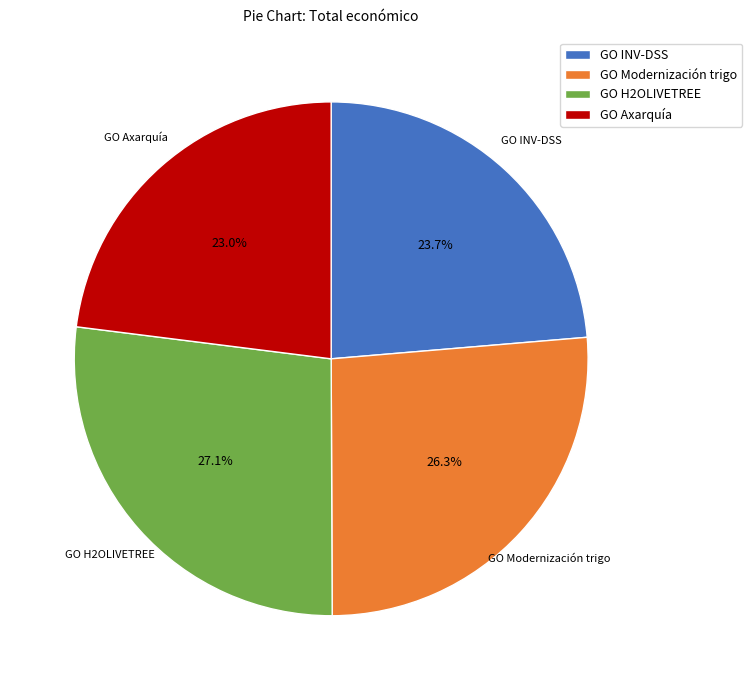

What is the ratio of the value at GO Modernización trigo to the value at GO INV-DSS?

1.1